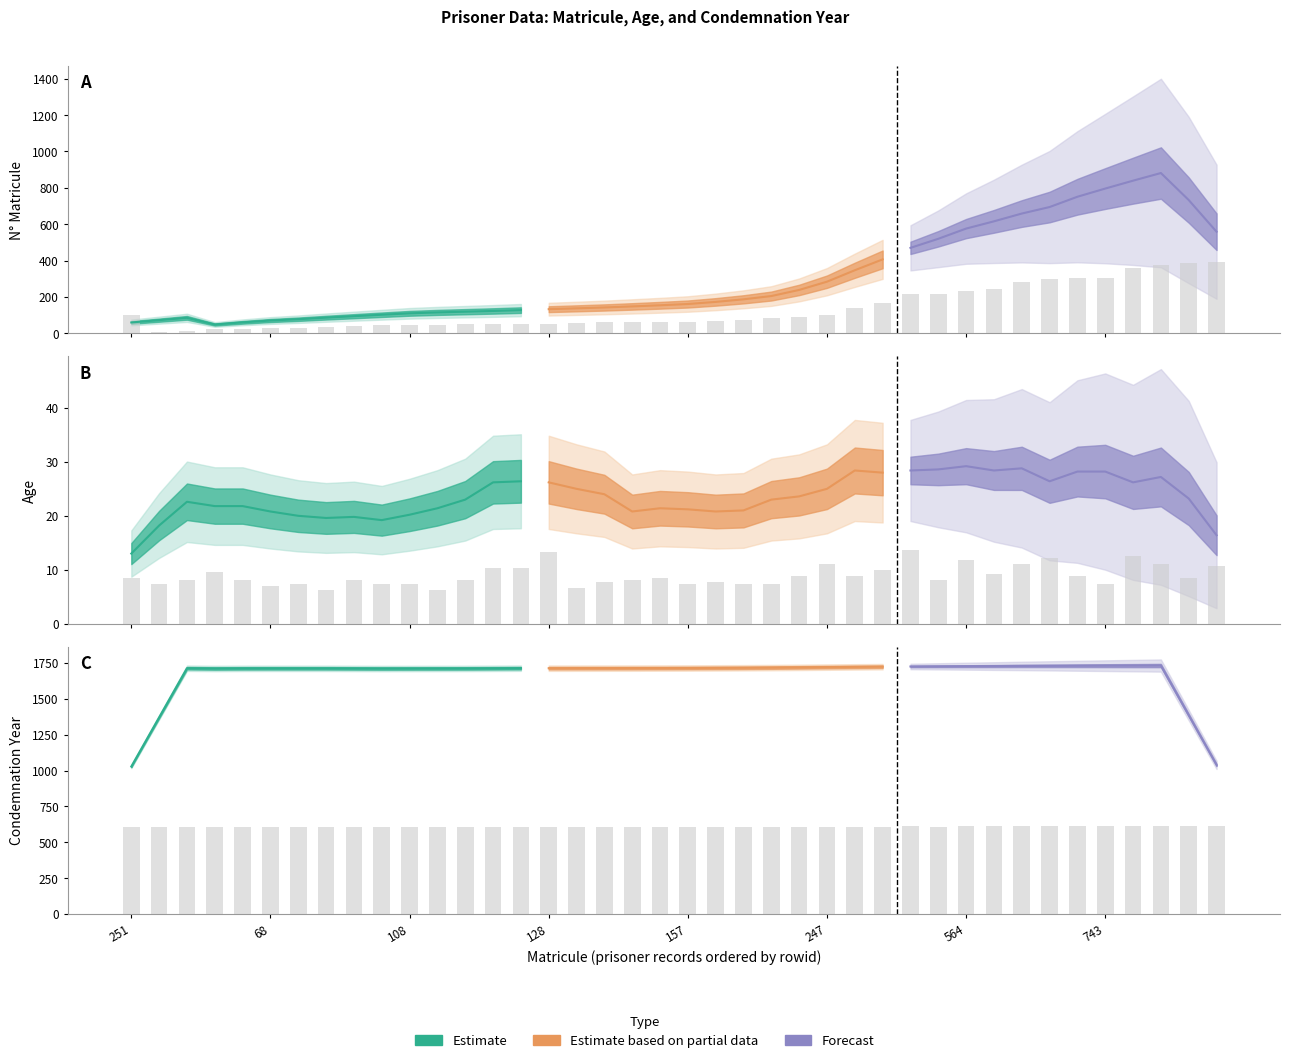

What is the difference between the N_Matricule values at 117 and 157?

16.5